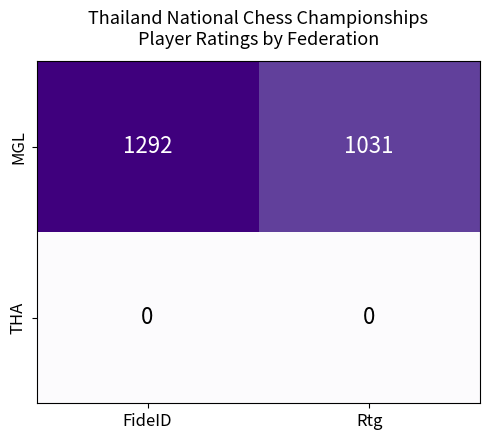

What is the total value across all series at FideID?

1292